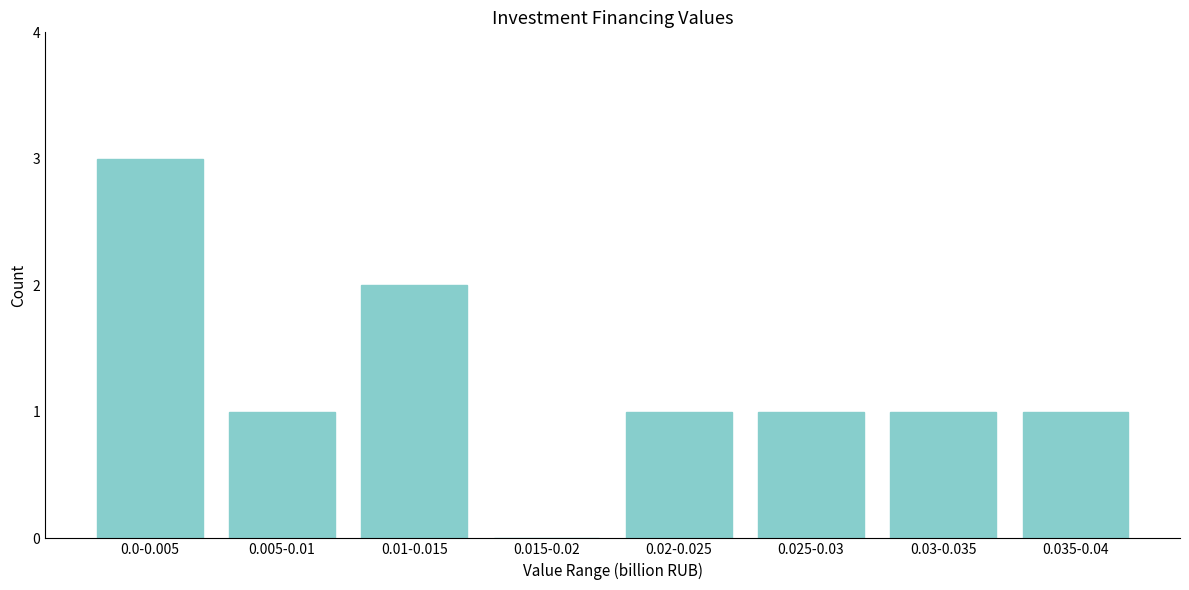

Reading right to left, extract all data points from this chart.

0.035-0.04=1	0.03-0.035=1	0.025-0.03=1	0.02-0.025=1	0.015-0.02=0	0.01-0.015=2	0.005-0.01=1	0.0-0.005=3